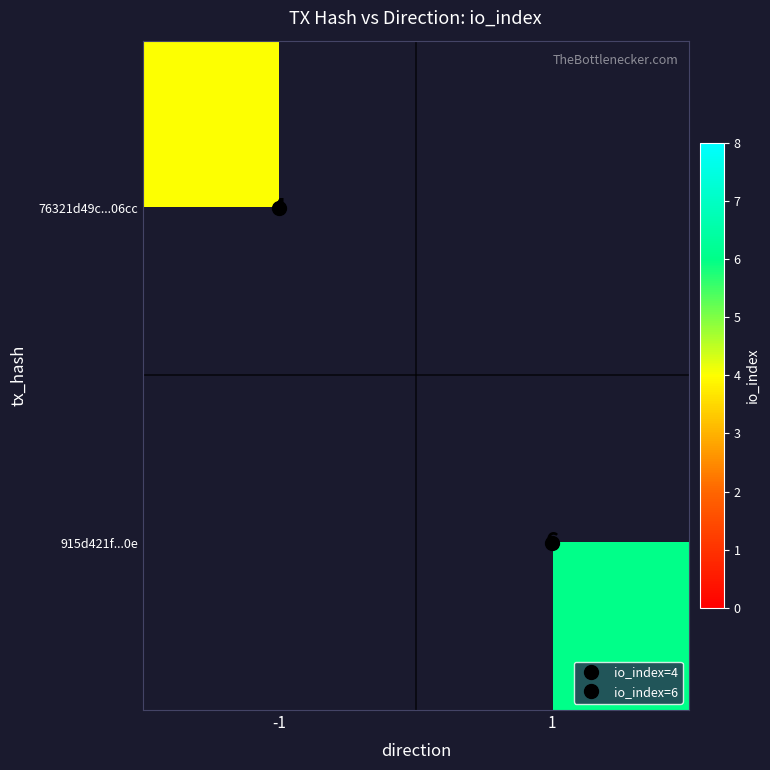

Is it true that 915d421f...0e equals 6 at 1?

True